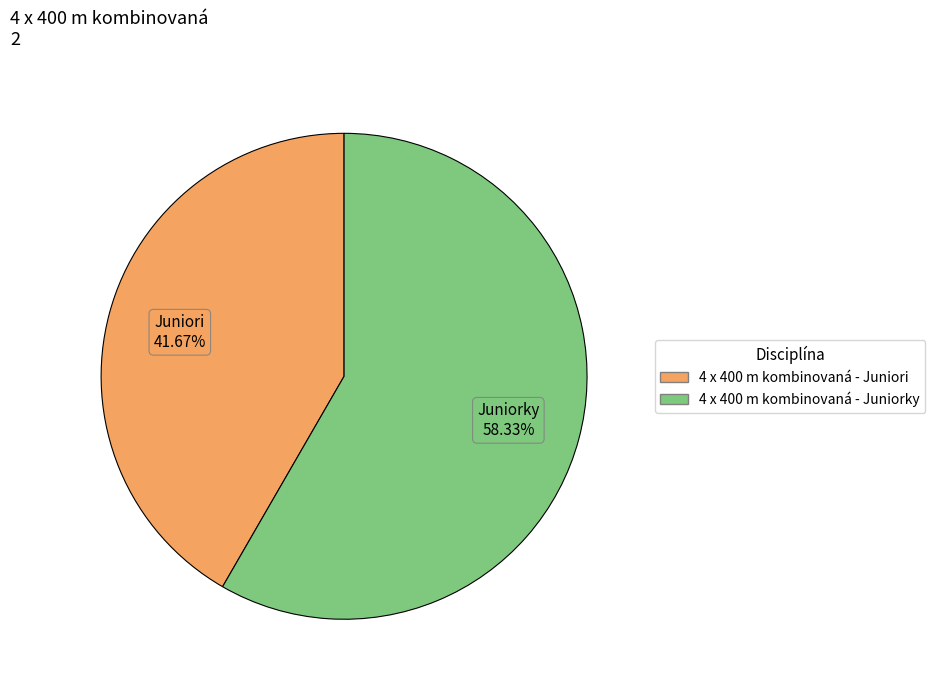

What is the smallest slice in the pie chart?

4 x 400 m kombinovaná - Juniori